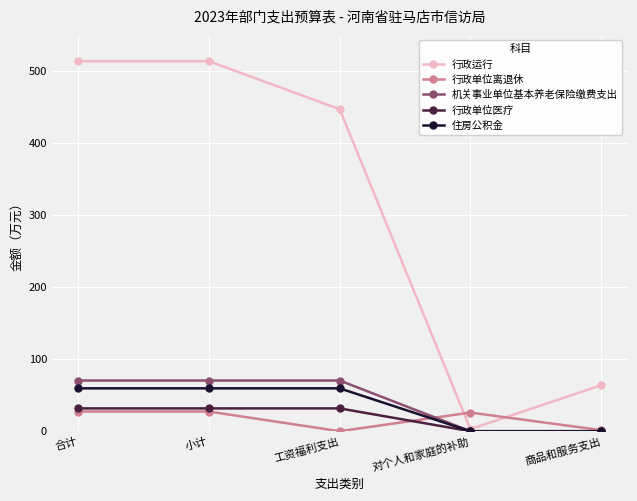

What is the sum of the 行政单位离退休 values at 商品和服务支出 and 对个人和家庭的补助?

27.3